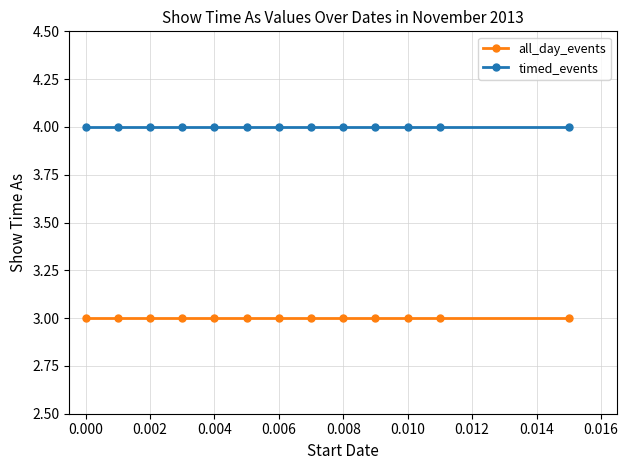

Which series has the largest total across all categories?

timed_events